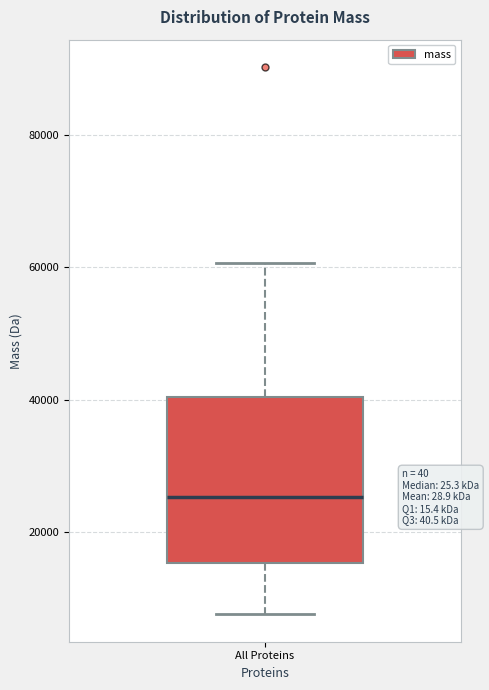

Transcribe this box plot: give where the median line is, the range the box spans, and where the two whiskers end, as read against the y-axis. The values are not printed on the chart, so give them approximately, as read against the axis.

median 26000, box 16000 to 40000, whiskers 8000 to 60000